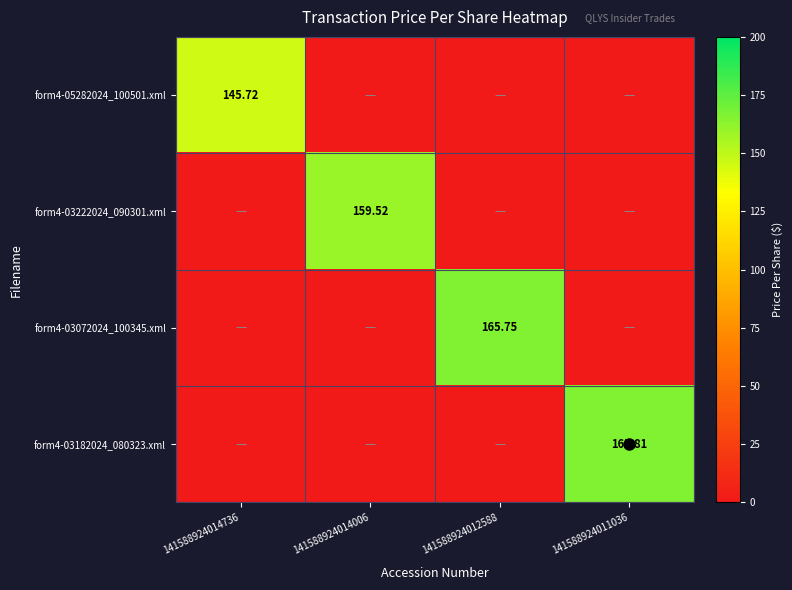

Which has a higher value, 141588924014006 or 141588924014736?

141588924014736